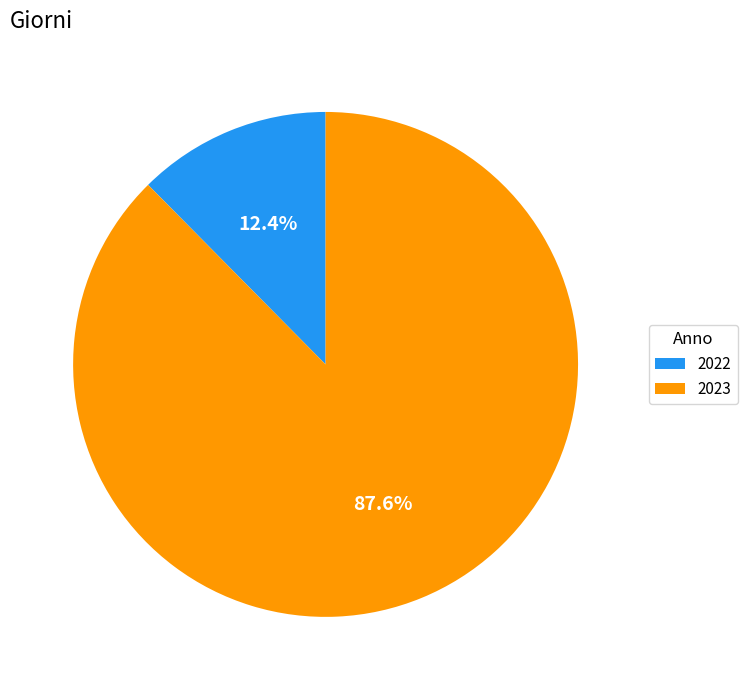

What is the ratio of the value at 2022 to the value at 2023?

0.1